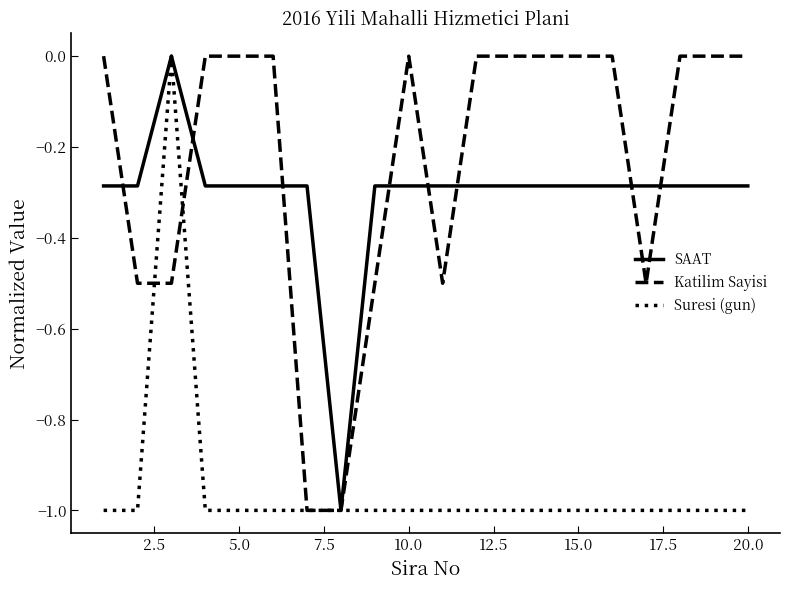

True or false: SAAT has more than 0 points higher than both neighbors.

True